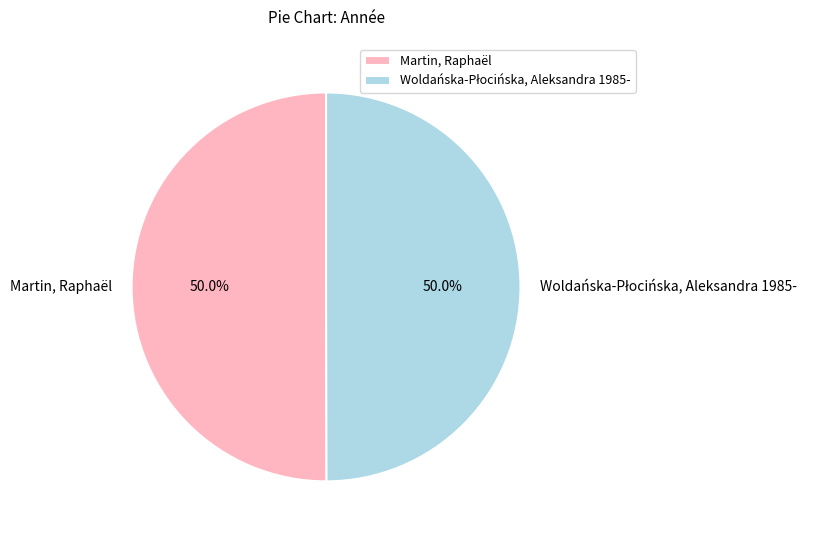

How much of the chart is everything except Martin, Raphaël?

50.0%